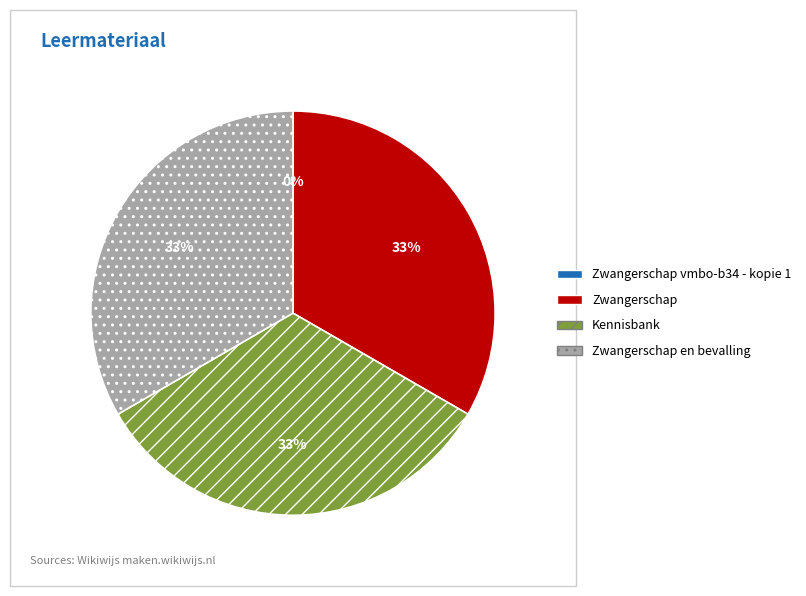

Is there any slice that represents more than half of the pie?

No